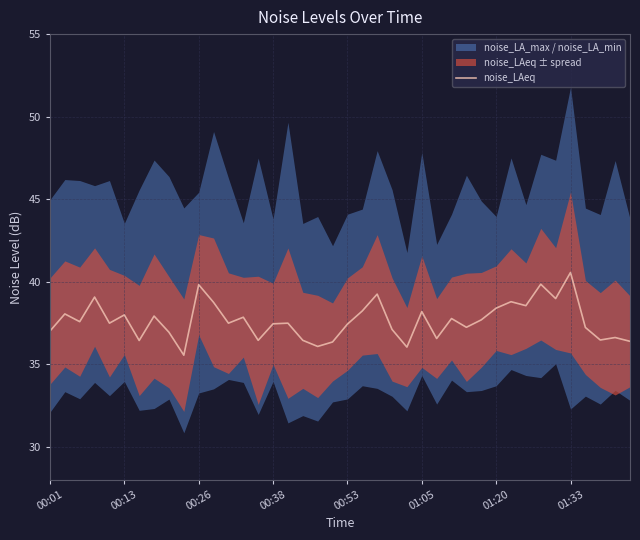

The chart shows a value of 37.7 at 29. True or false?

True